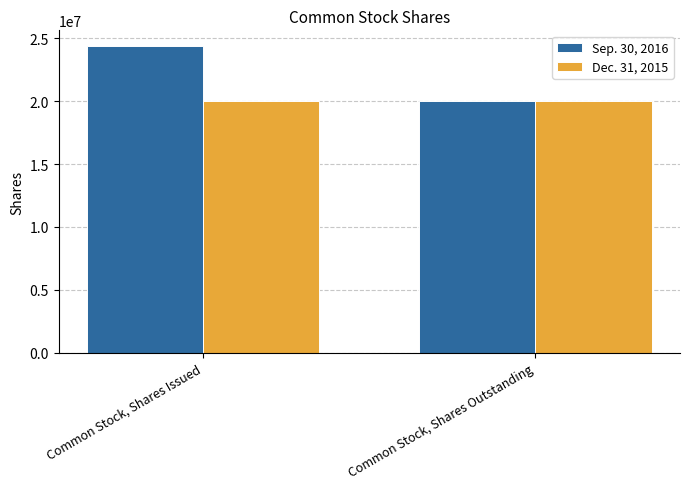

What is the minimum value for Dec. 31, 2015?

20000000